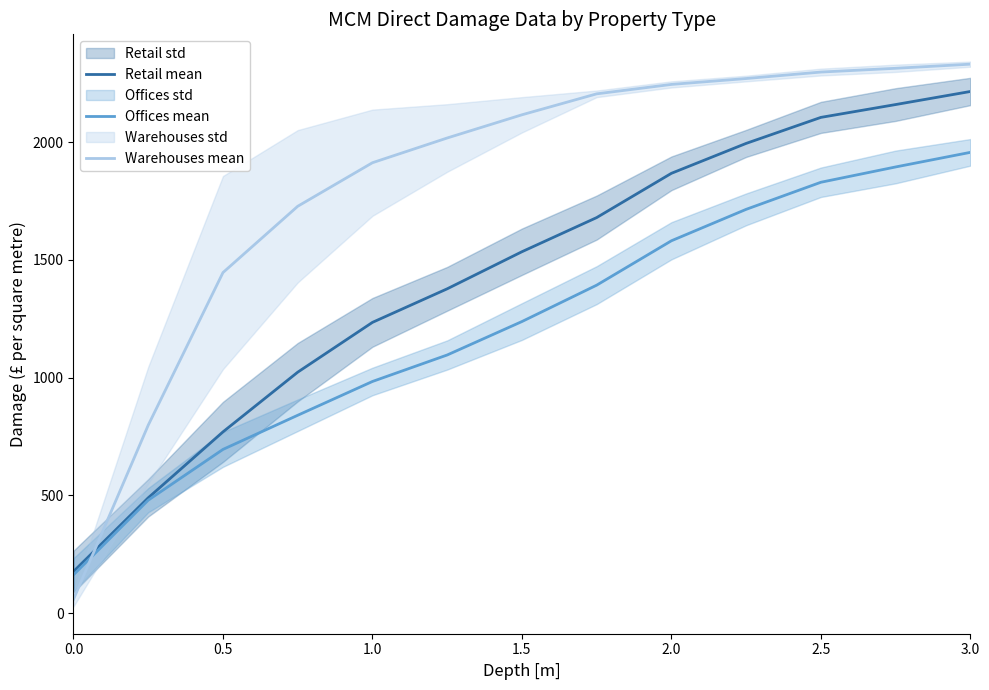

List the series in order of their peak value, lowest first.

Offices mean, Retail mean, Warehouses mean